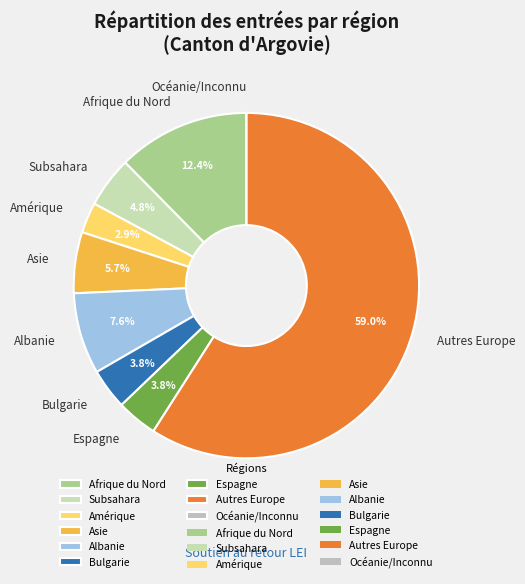

To the nearest percent, what is the combined percentage of Afrique du Nord and Bulgarie?

16%